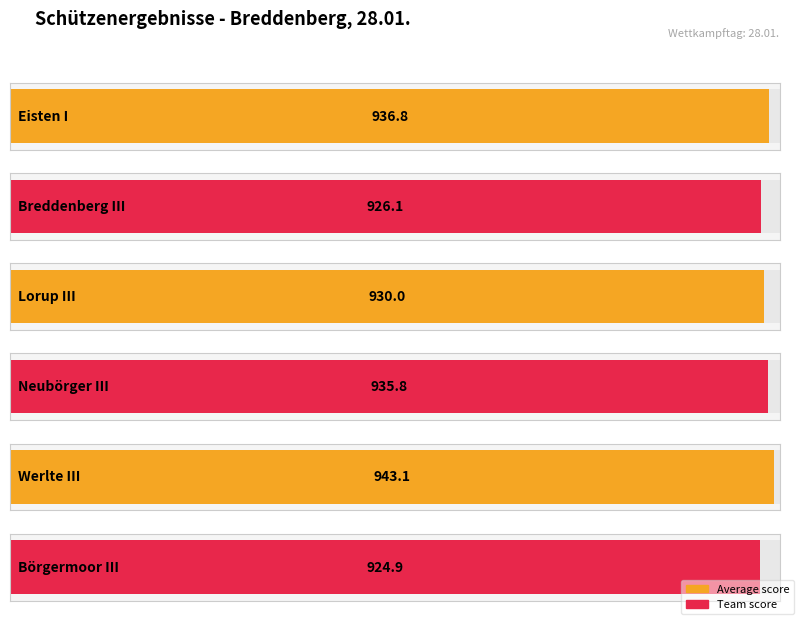

Rank the categories by value from lowest to highest.

Börgermoor III, Breddenberg III, Lorup III, Neubörger III, Eisten I, Werlte III